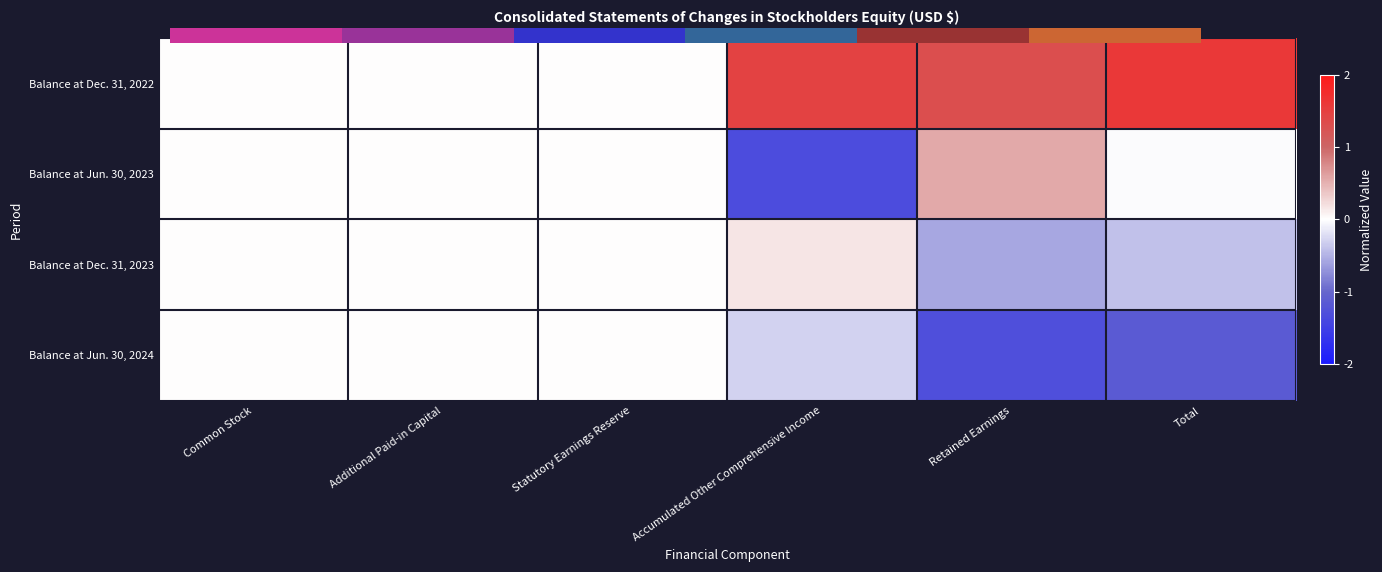

Which series changed the most between Additional Paid-in Capital and Total?

Balance at Dec. 31, 2022